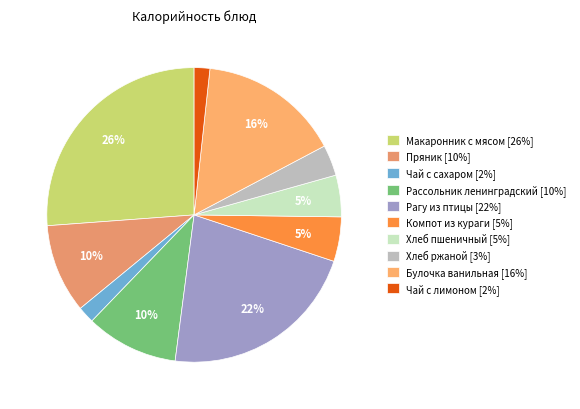

The Компот из кураги slice represents 5% of the pie. True or false?

True